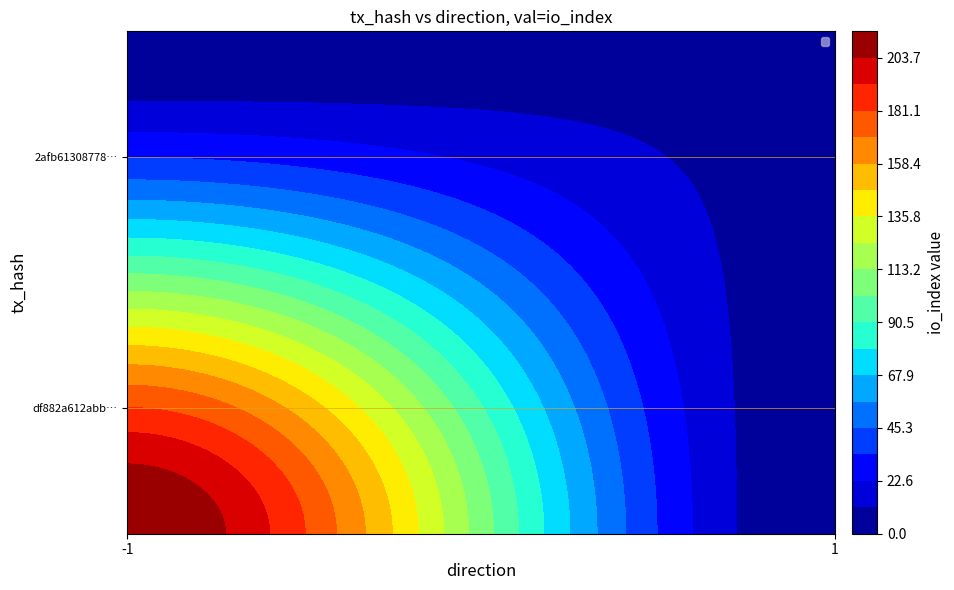

True or false: 2afb61308778061ce2c95c6b9a7f03db18c189a has a value of 1 at direction.

False